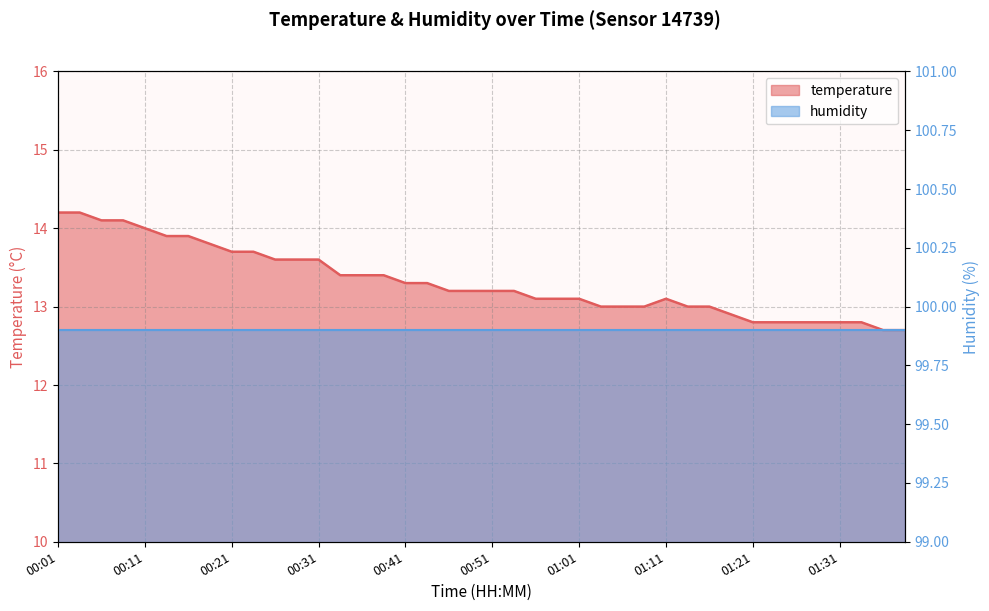

Rank the categories by value from highest to lowest.

00:01, 00:04, 00:06, 00:09, 00:11, 00:14, 00:16, 00:19, 00:21, 00:24, 00:26, 00:29, 00:31, 00:34, 00:36, 00:39, 00:41, 00:43, 00:46, 00:48, 00:51, 00:53, 00:56, 00:58, 01:01, 01:11, 01:03, 01:06, 01:08, 01:13, 01:16, 01:18, 01:21, 01:24, 01:26, 01:29, 01:31, 01:34, 01:36, 01:39